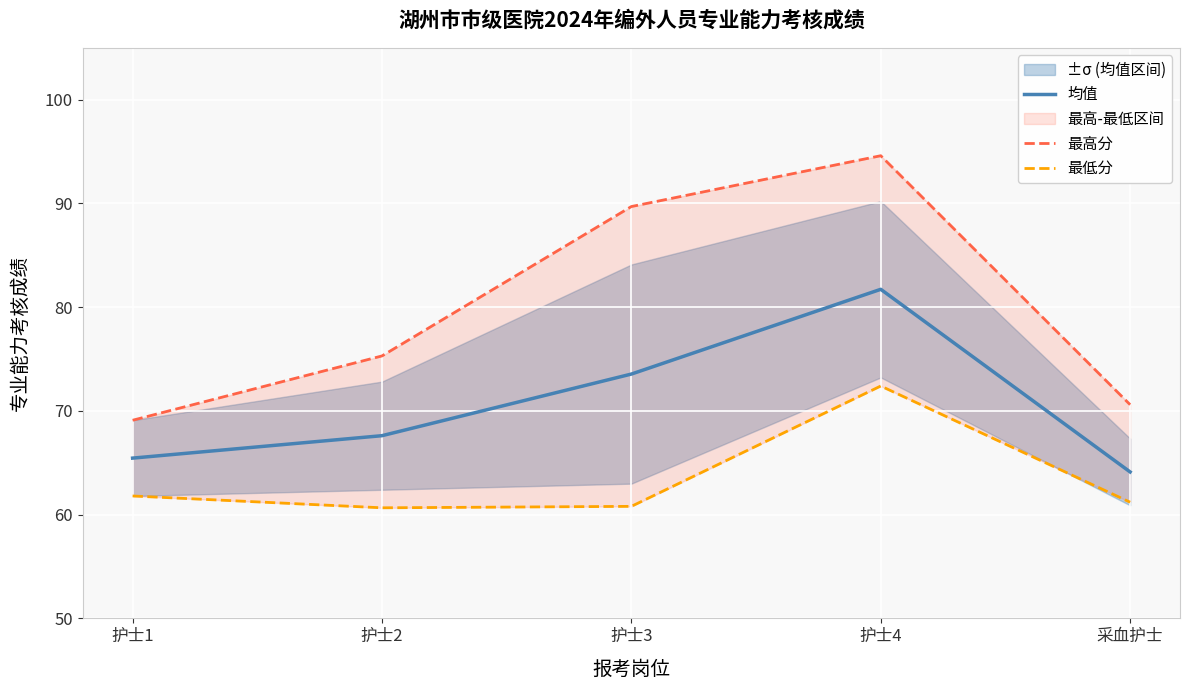

At how many categories does at least one series exceed 71?

3